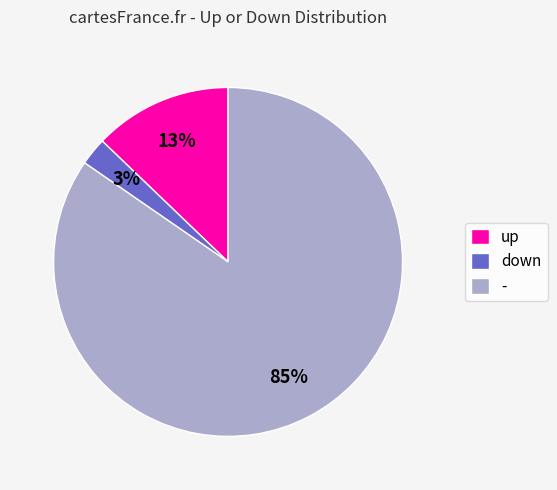

True or false: - accounts for 94% of the total.

False